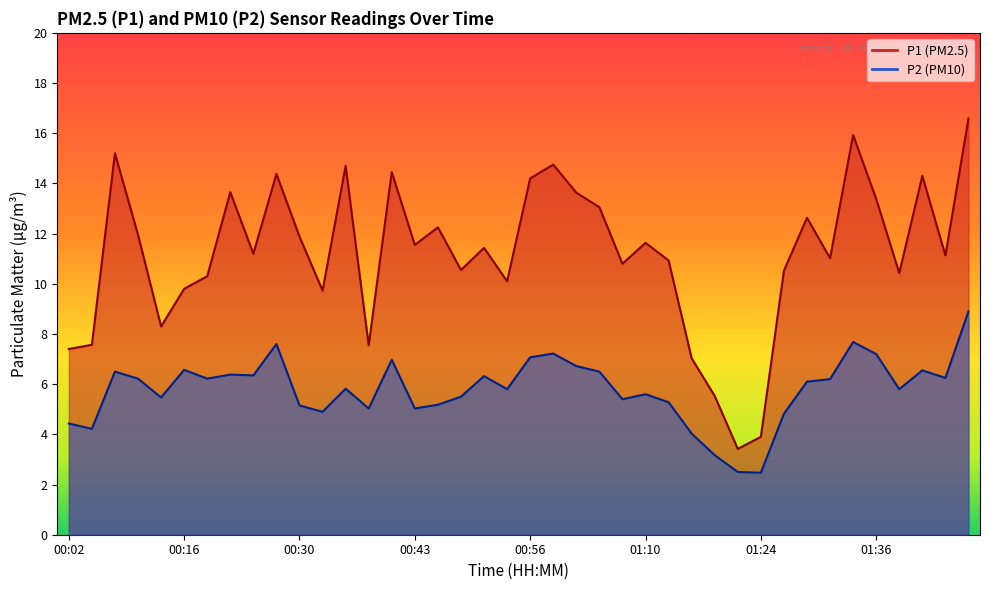

True or false: P2 has a value of 5.4 at 01:07.

True